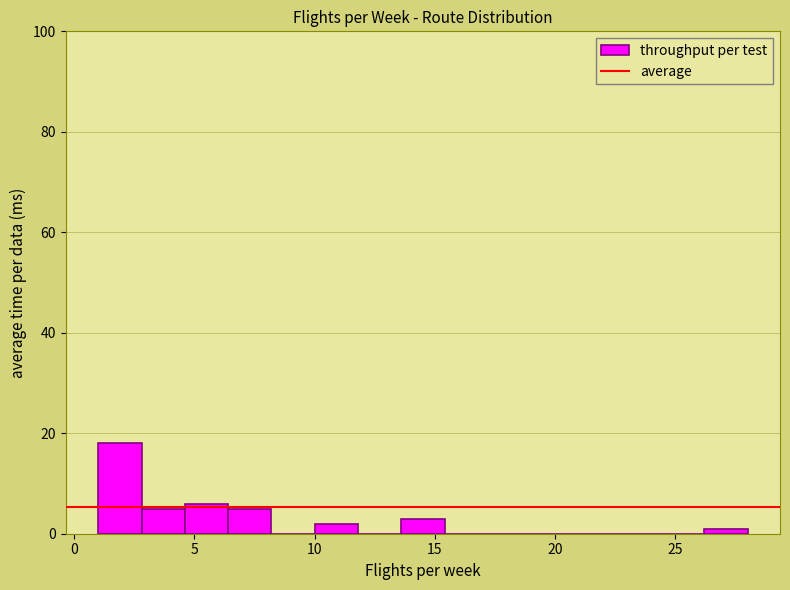

Around what value on the x-axis is the tallest bar? Give the approximate position of its centre, as read against the axis.

2.0